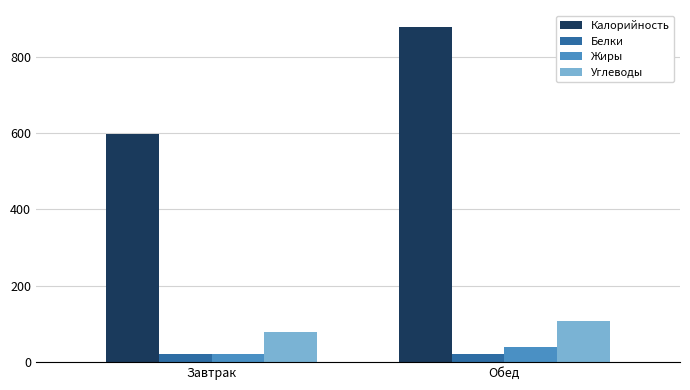

List the labels in order of Калорийность value, smallest first.

Завтрак, Обед